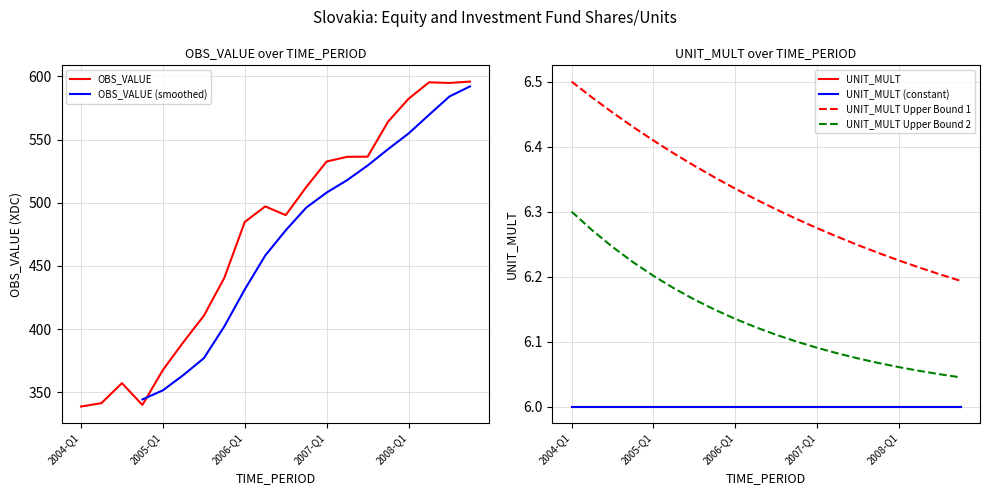

Where is the first local minimum?

2004-Q4